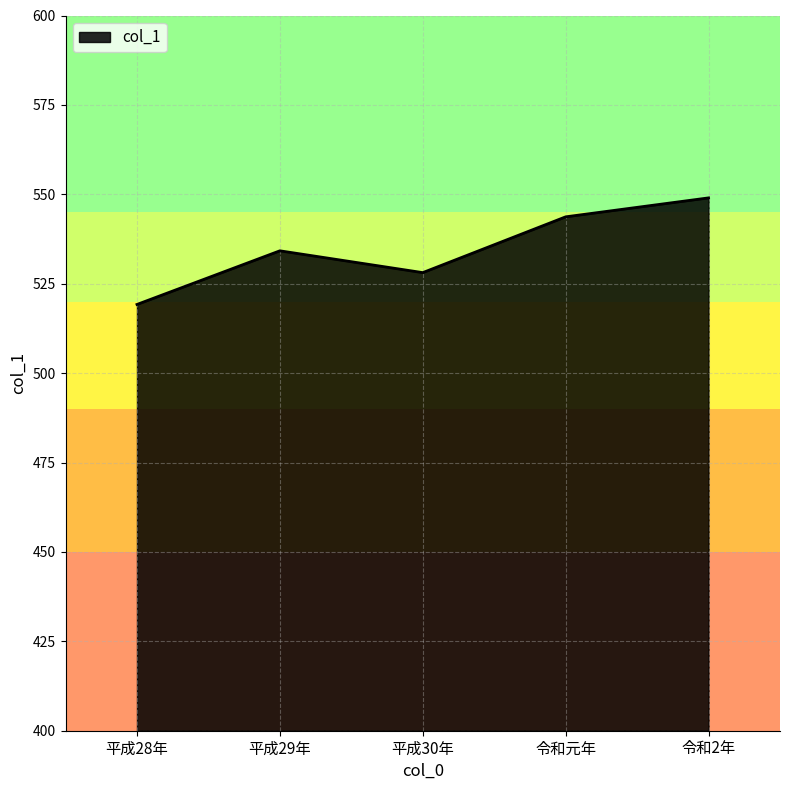

What is the difference between the maximum and minimum values?

29.8